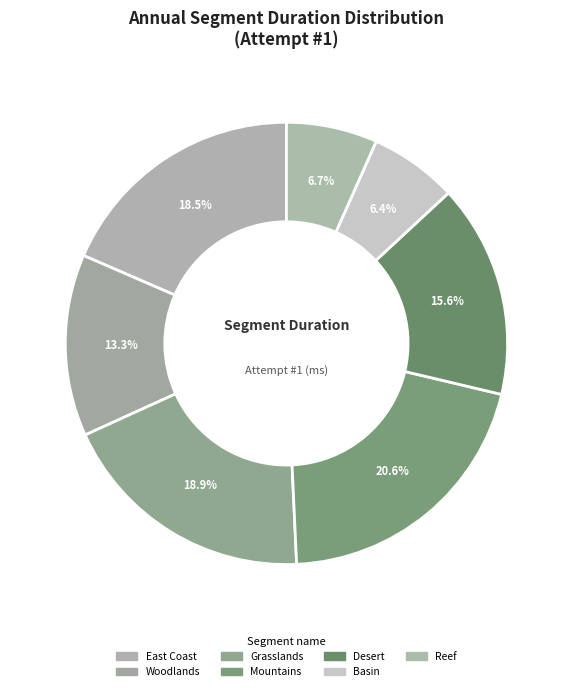

Which slice is the largest?

Mountains